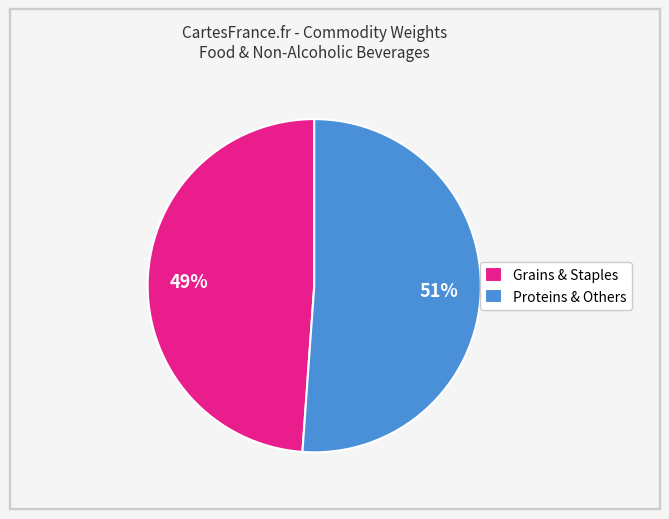

To the nearest percent, what is the average slice percentage?

50%